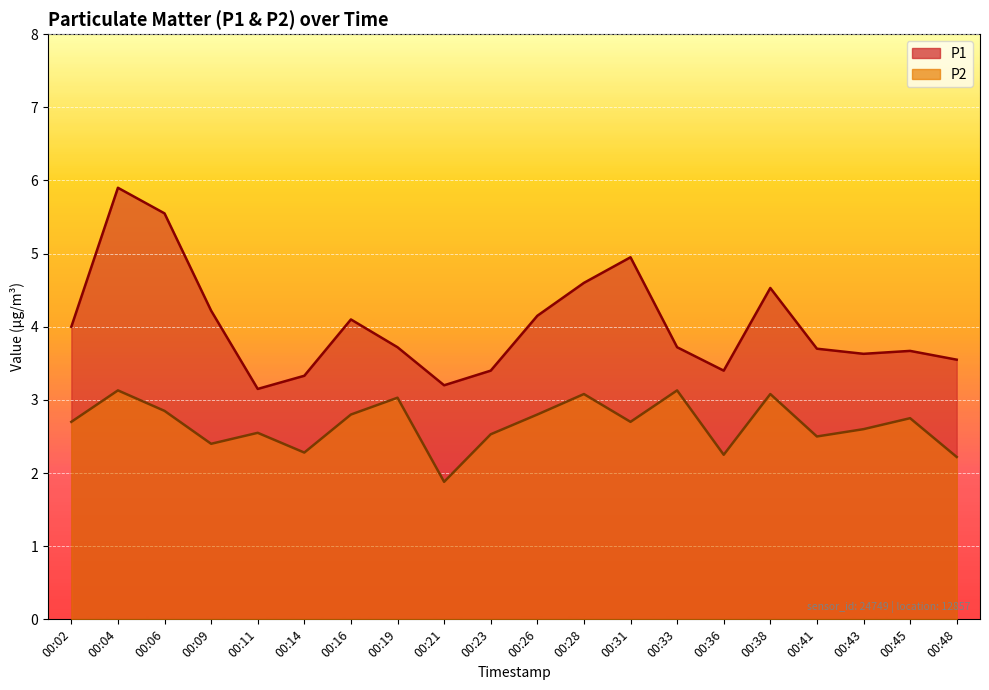

What is the sum of the P2 values at 00:48 and 00:19?

5.2